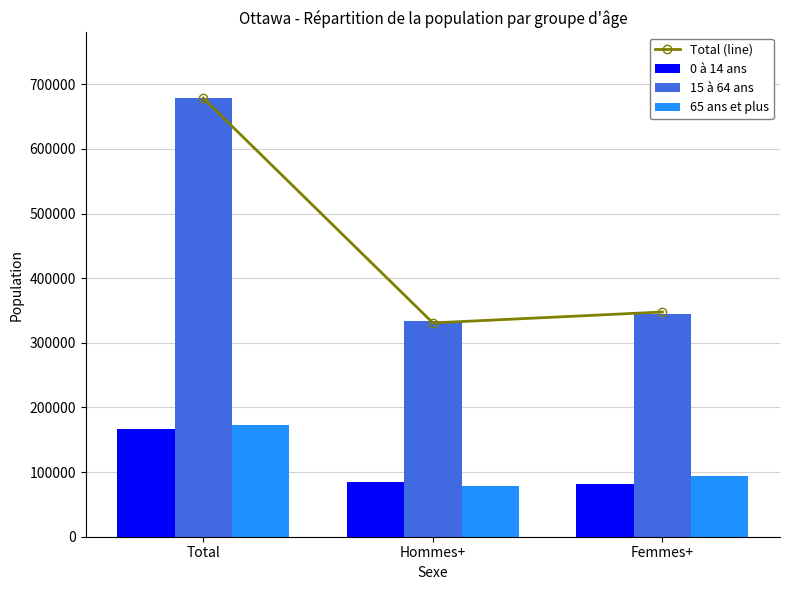

At Femmes+, list the series in order from smallest to largest.

0 à 14 ans, 65 ans et plus, 15 à 64 ans, Total (line)